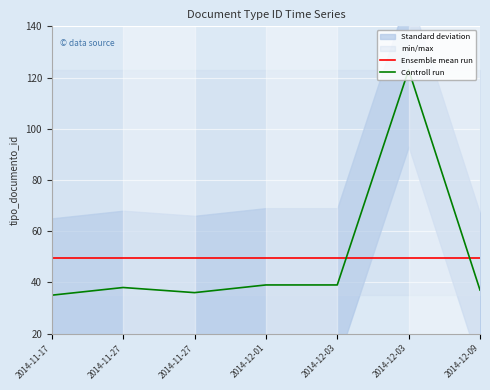

What is the minimum value shown in the chart?

35.0